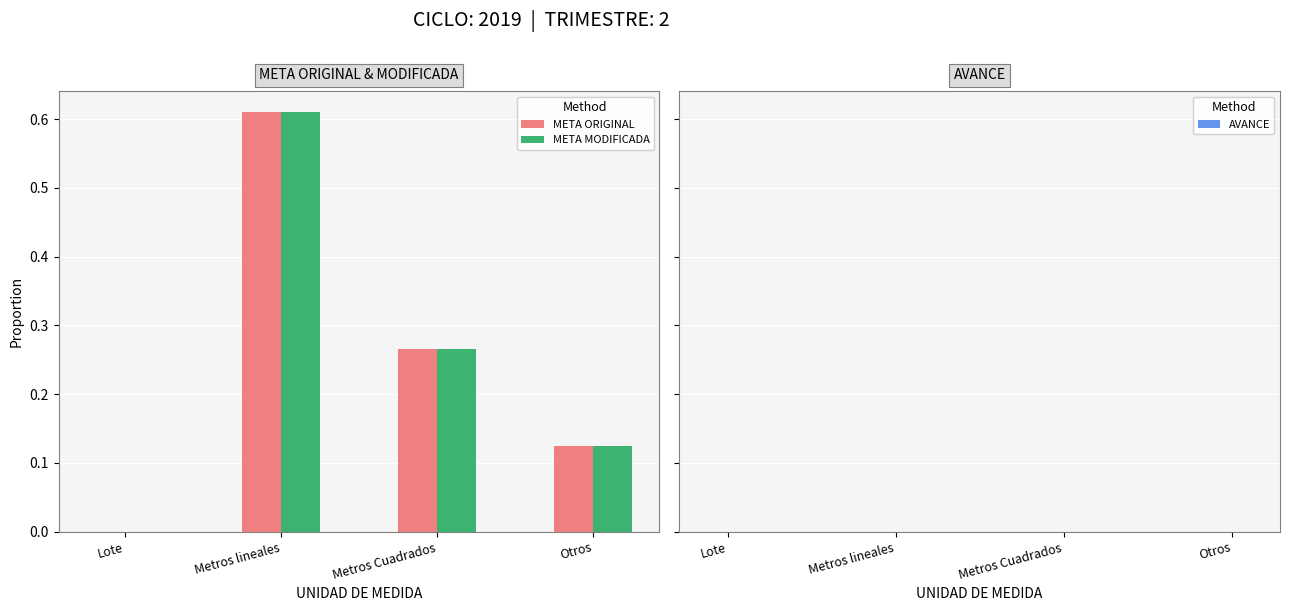

True or false: META ORIGINAL has a value of 0.3 at Metros lineales.

False